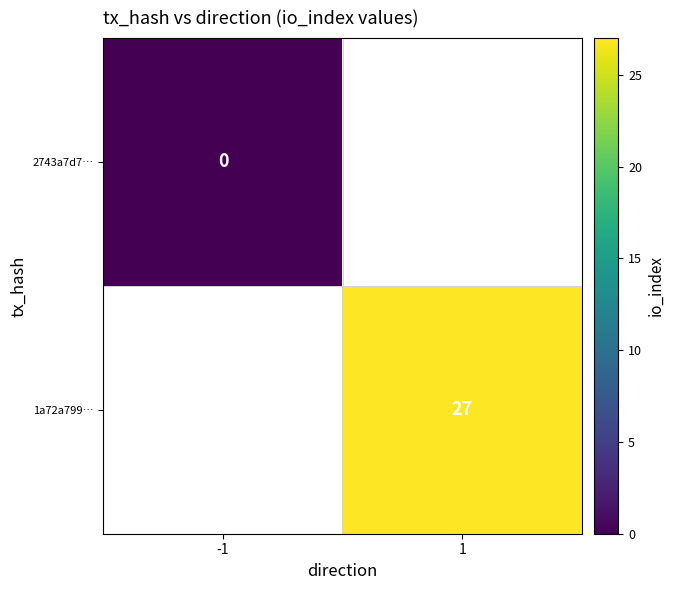

Is the value of 1a72a799… at 1 greater than the value of 2743a7d7… at -1?

Yes